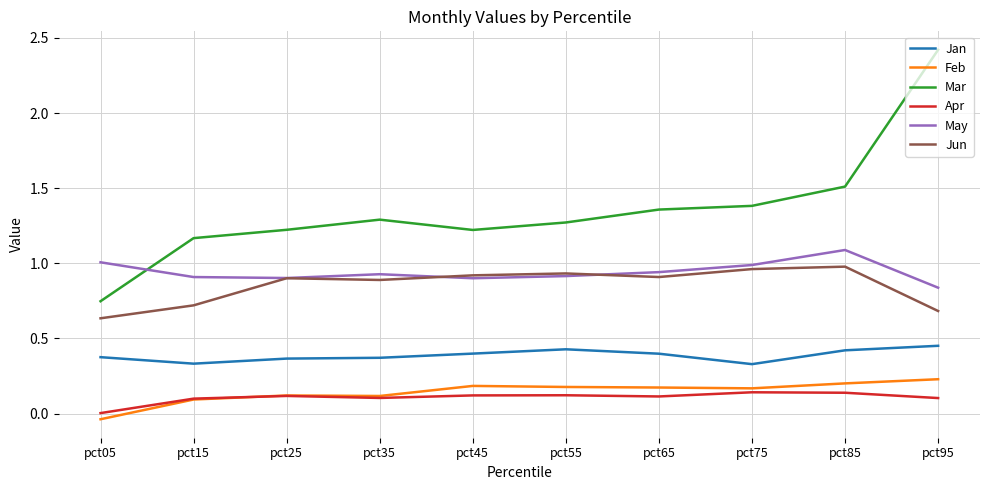

Between pct25 and pct75, which series saw the biggest shift?

Mar